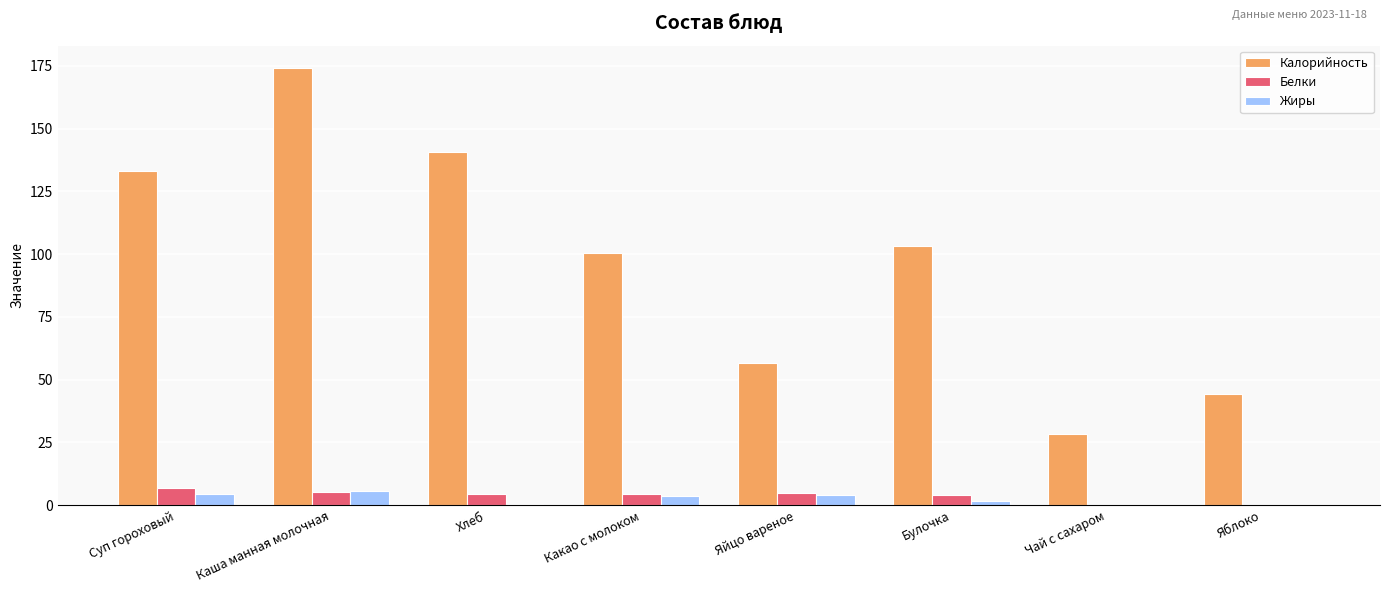

Between Суп гороховый and Чай с сахаром, which series saw the biggest shift?

Калорийность